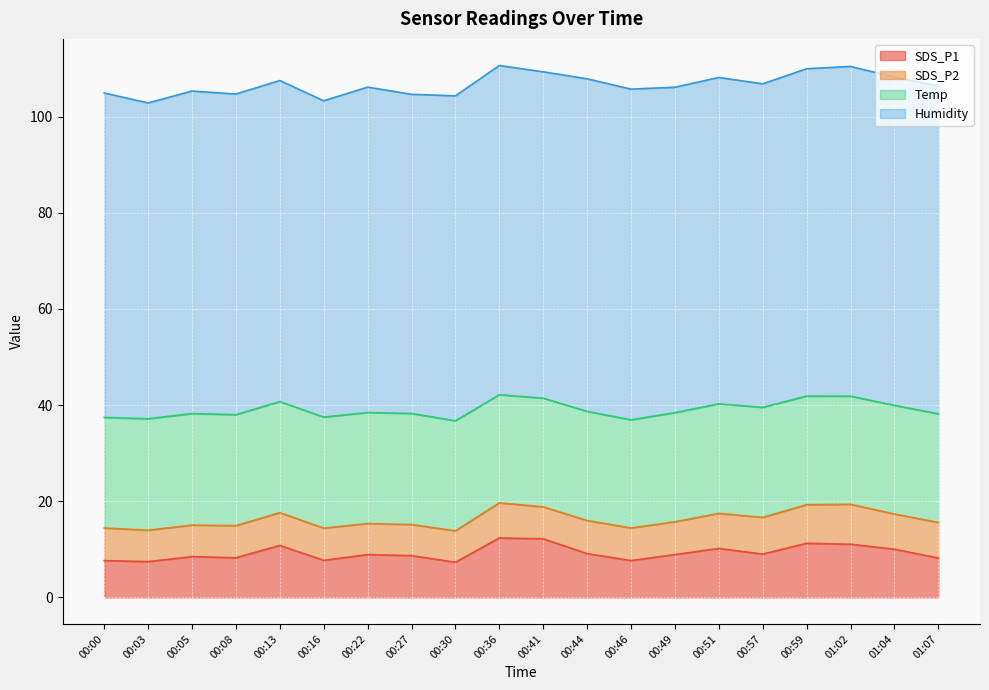

How many lines are shown in the chart?

4